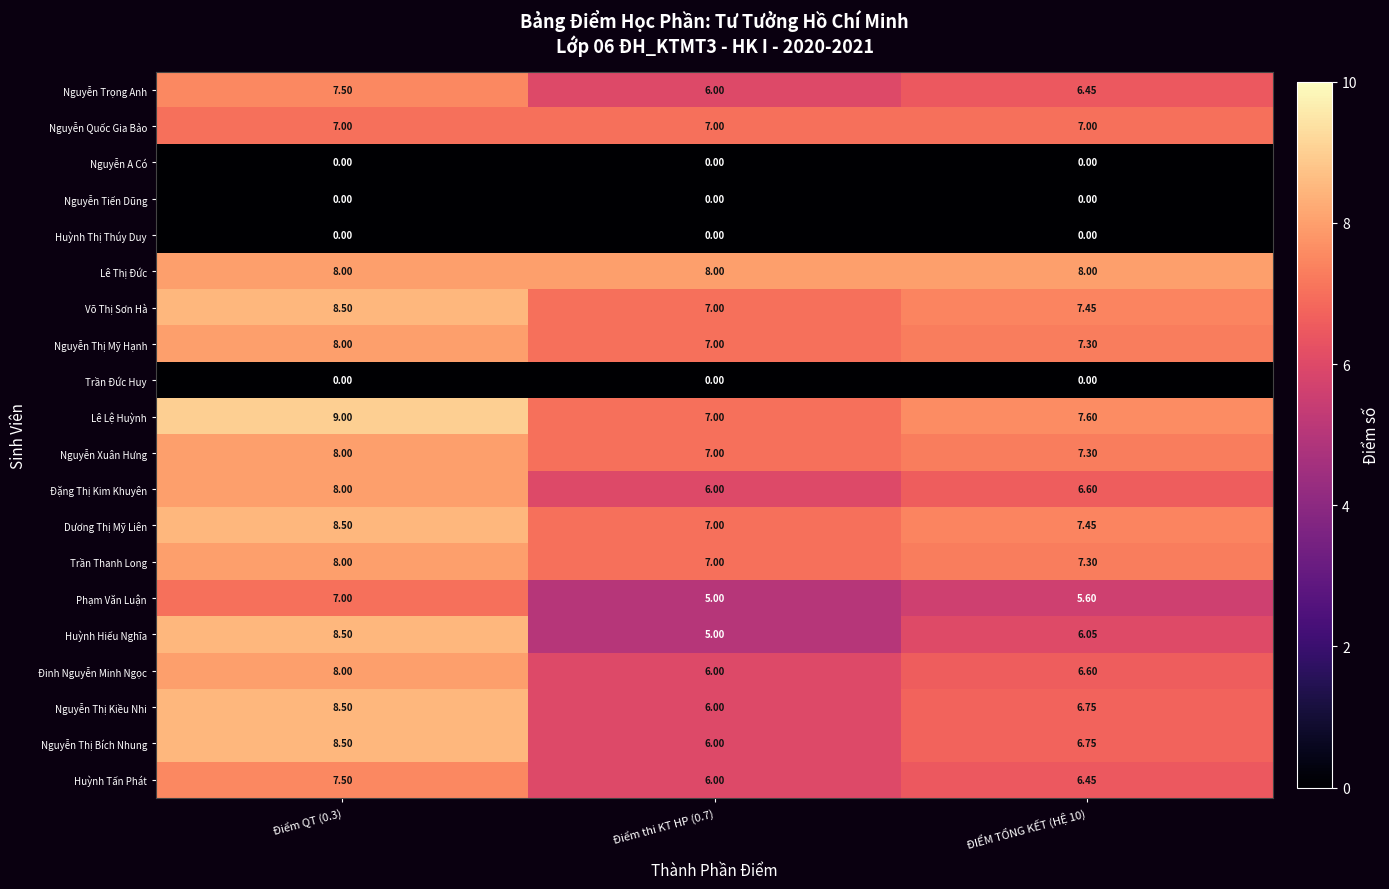

Which series has the largest total across all categories?

Lê Thị Đức